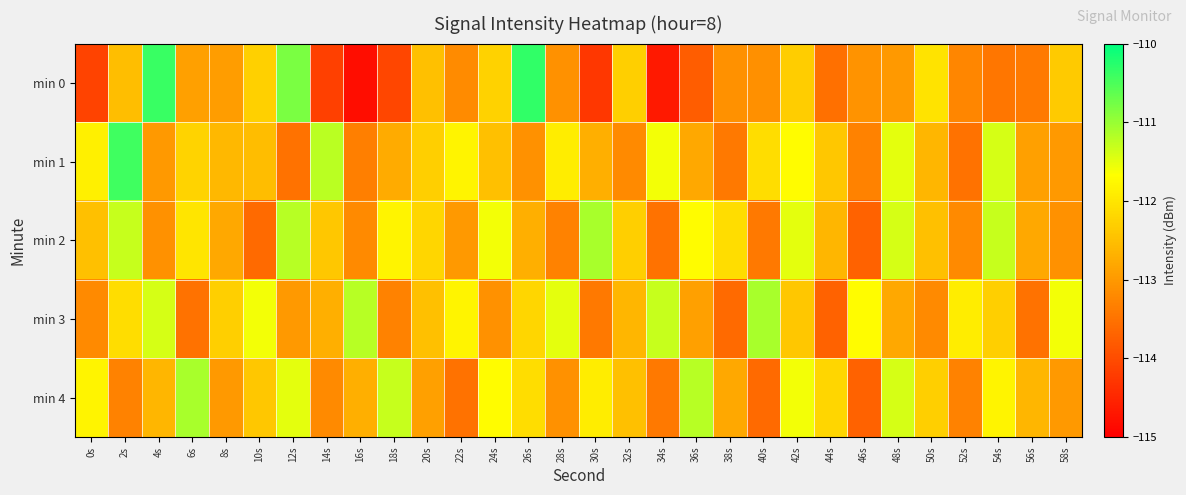

What is the maximum value shown in the chart?

-110.3